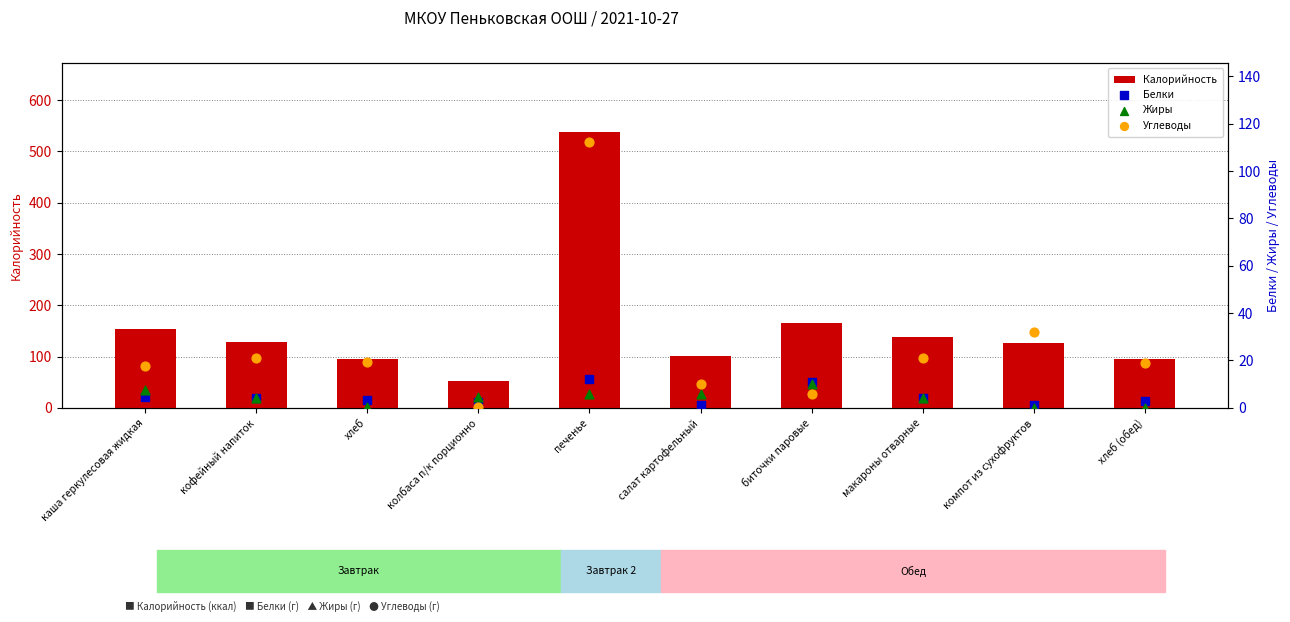

What is the total value across all series at макароны отварные?

168.0